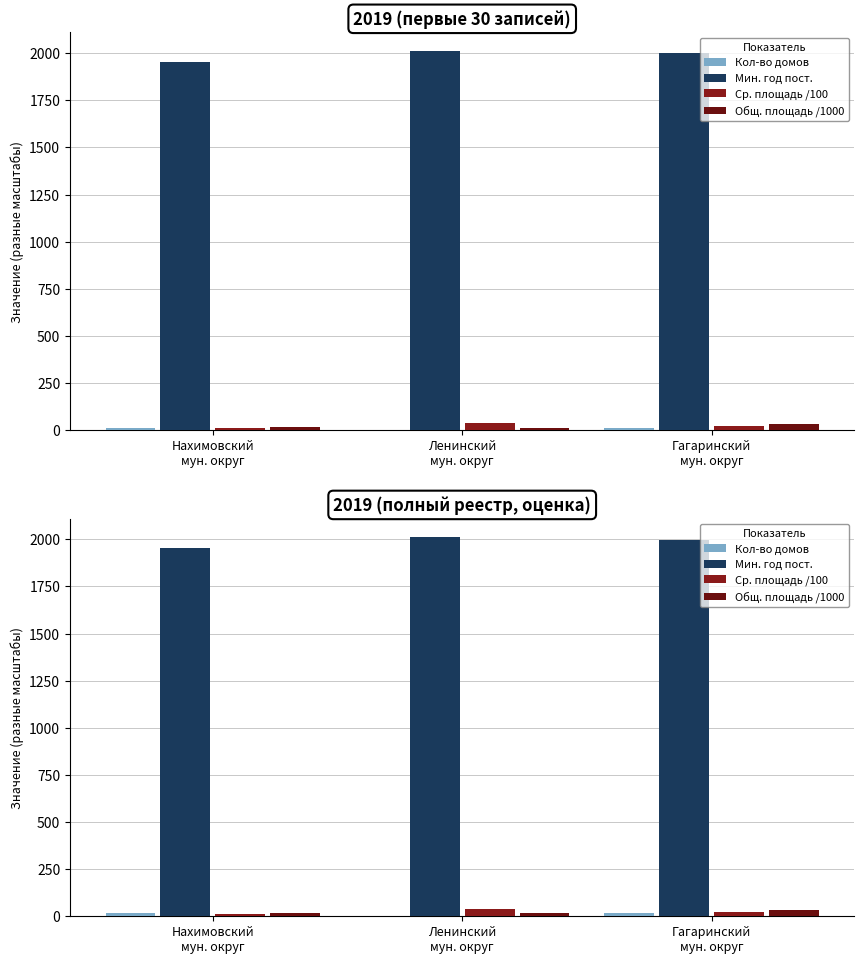

At which category is the sum across all series the highest?

Гагаринский
мун. округ